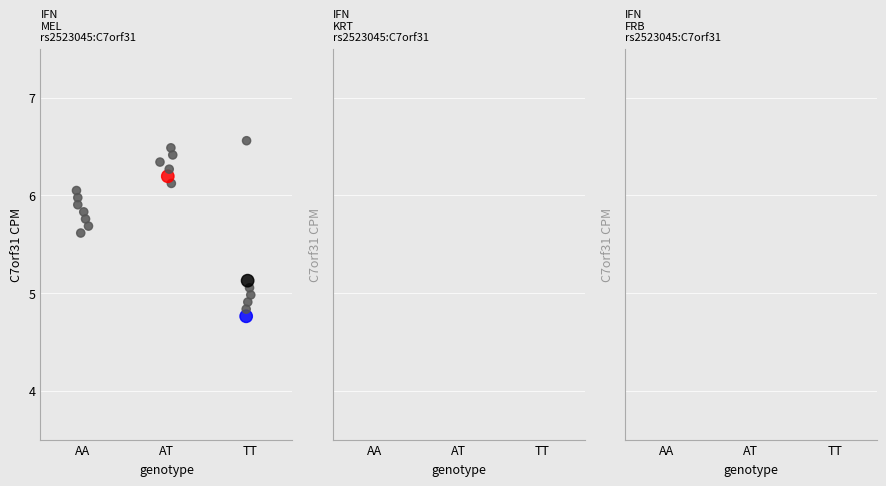

What is the range of Y values (max minus min)?

1.8